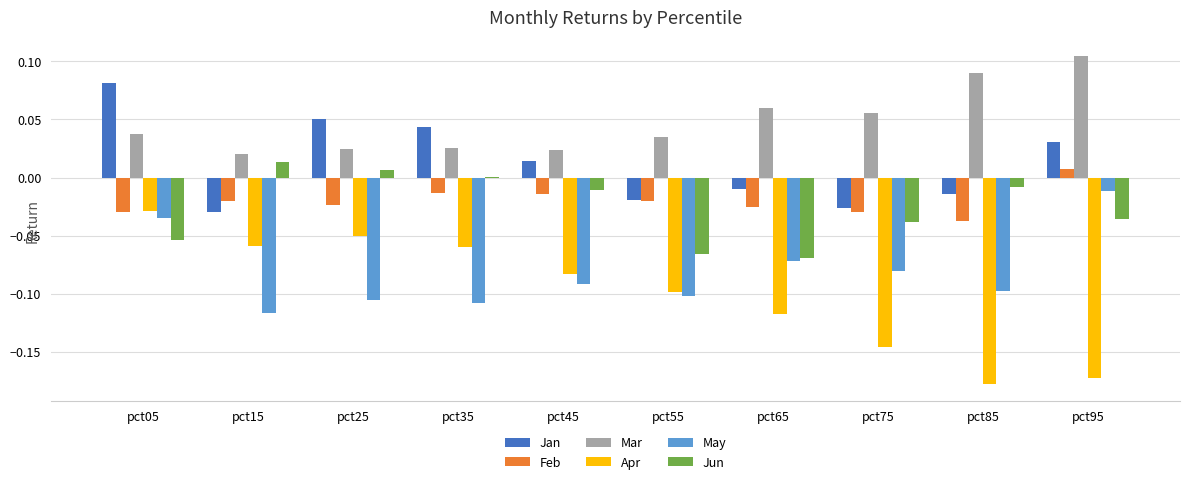

Between pct25 and pct75, which series saw the biggest shift?

Apr